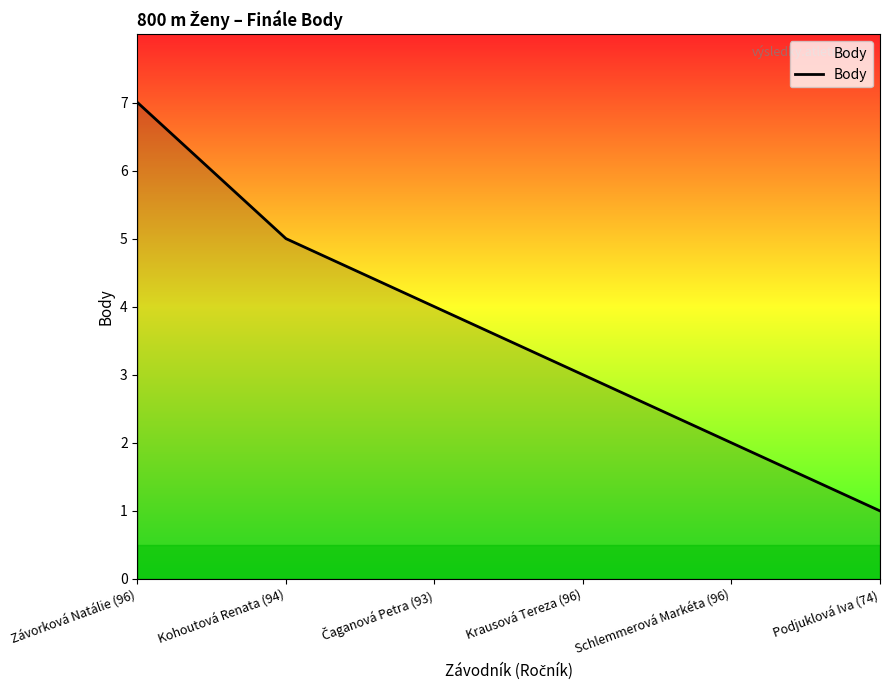

What position from the right is Kohoutová Renata (94)?

5